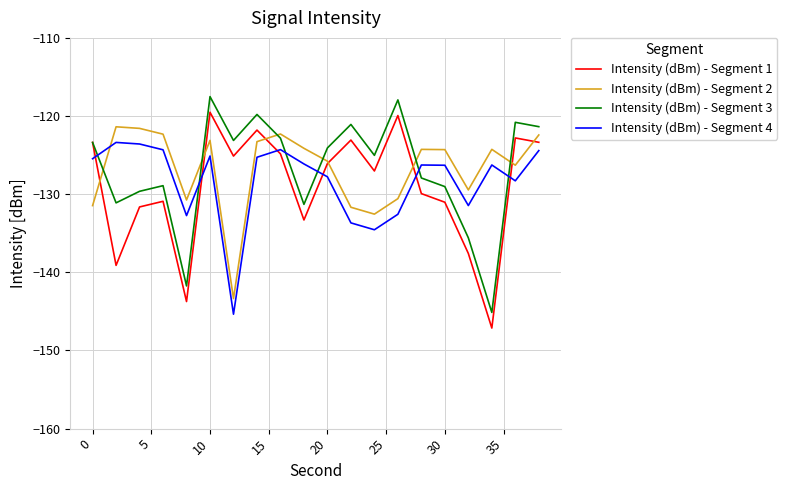

Rank the series by their maximum value, from highest to lowest.

Intensity (dBm) - Segment 3, Intensity (dBm) - Segment 1, Intensity (dBm) - Segment 2, Intensity (dBm) - Segment 4